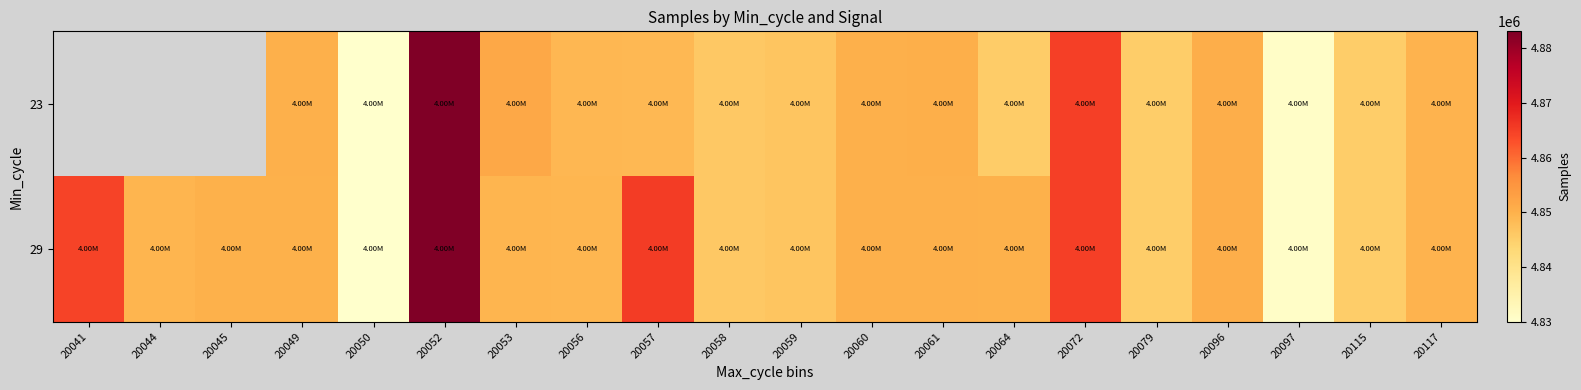

Rank the series by their maximum value, from lowest to highest.

23, 29